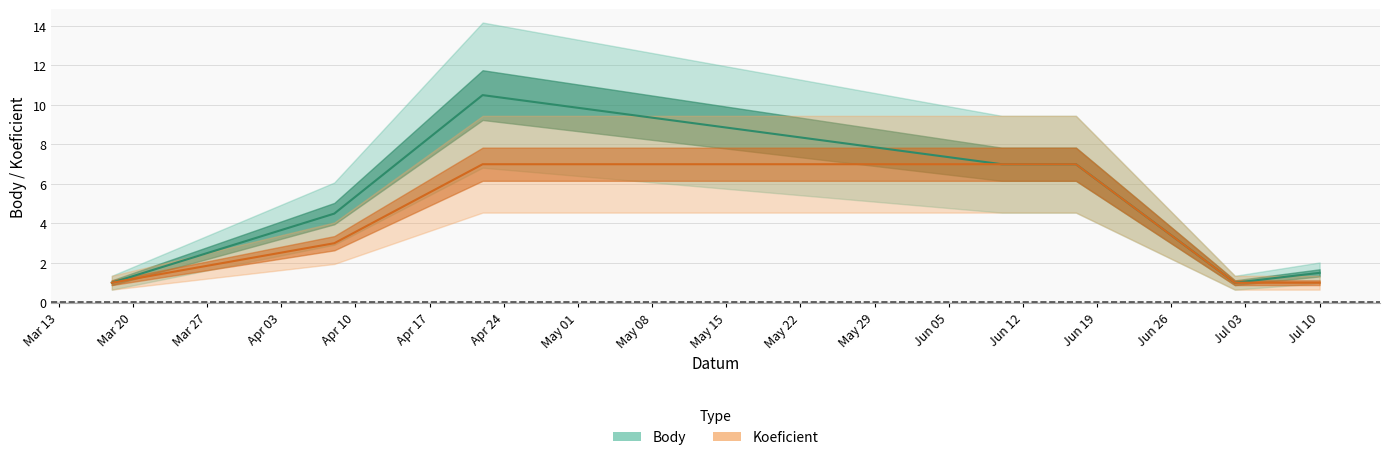

Reading left to right, transcribe all the data shown in this chart.

Body: 1.0	4.5	10.5	7.0	7.0	1.0	1.5
Koeficient: 1.0	3.0	7.0	7.0	7.0	1.0	1.0